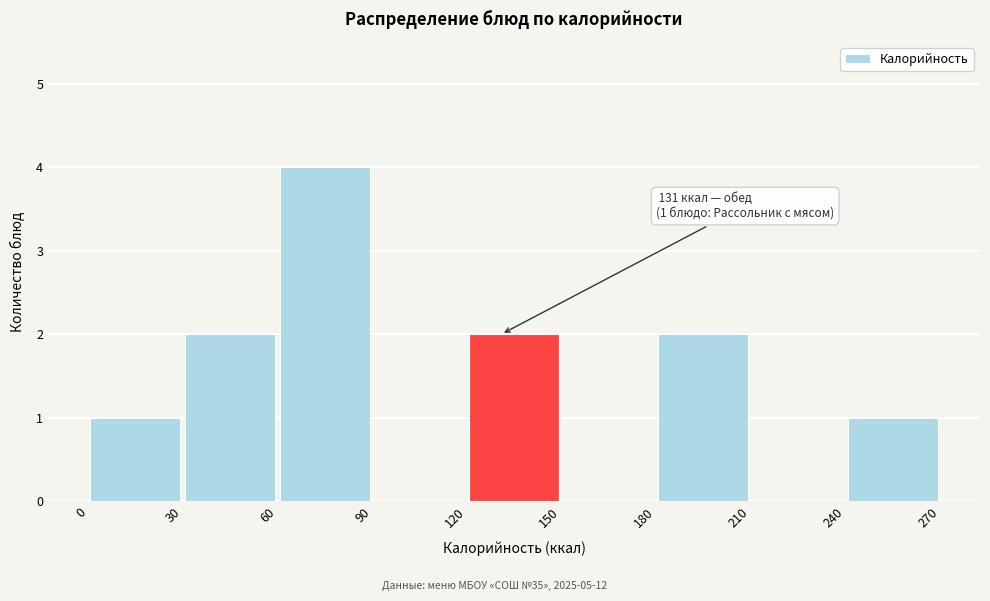

Which range on the x-axis has the tallest bar?

60 to 90